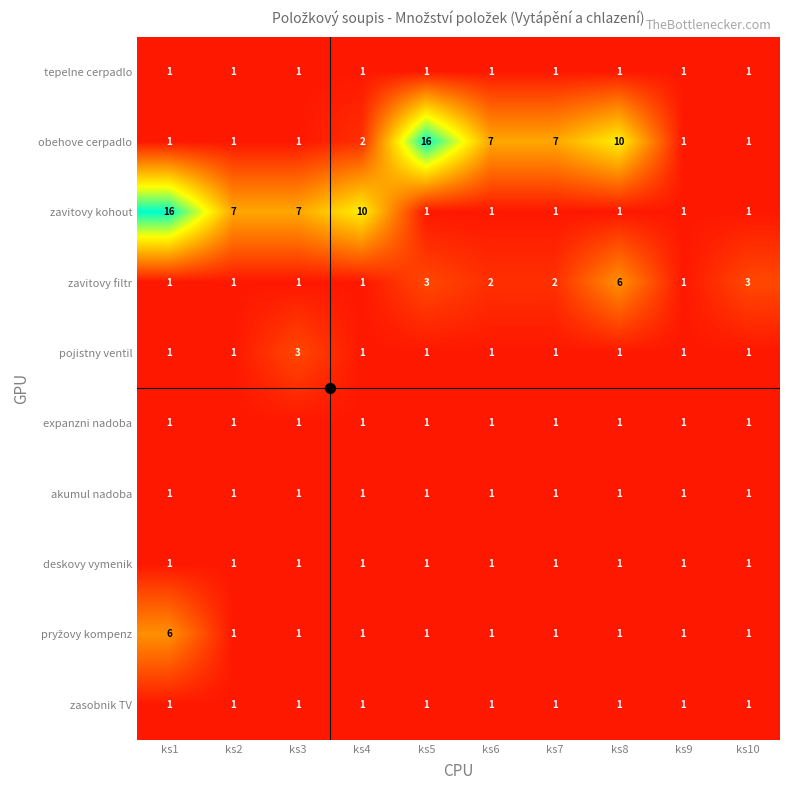

Which category has the highest value in the obehove cerpadlo series?

ks5